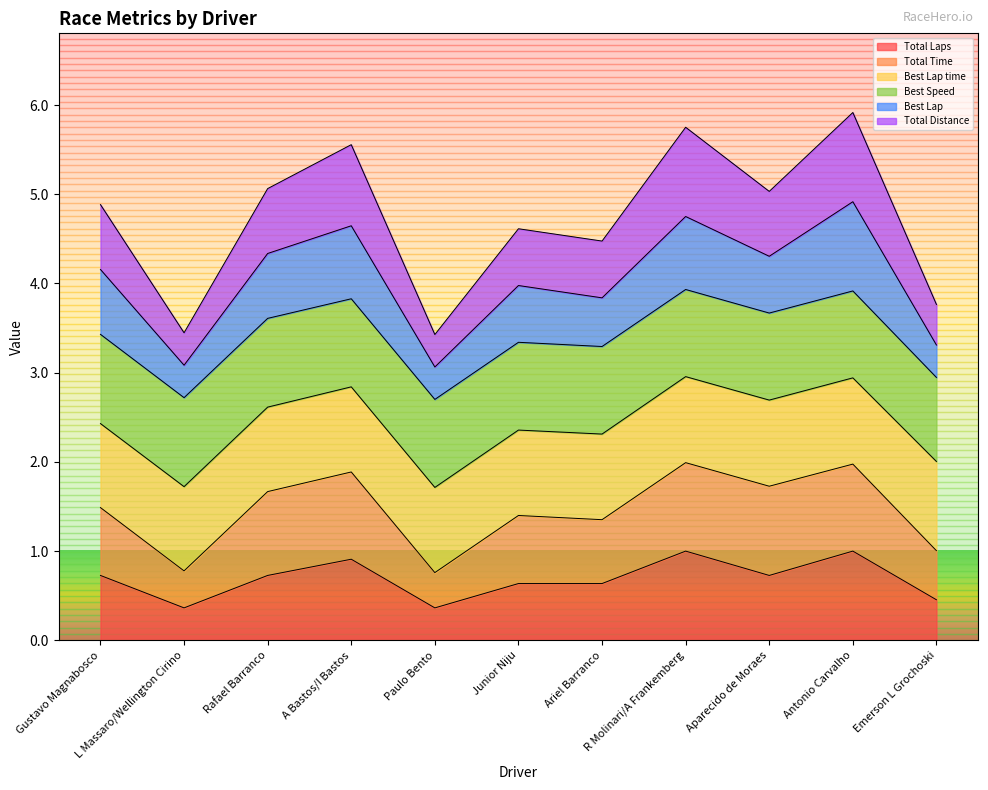

How many lines are shown in the chart?

6